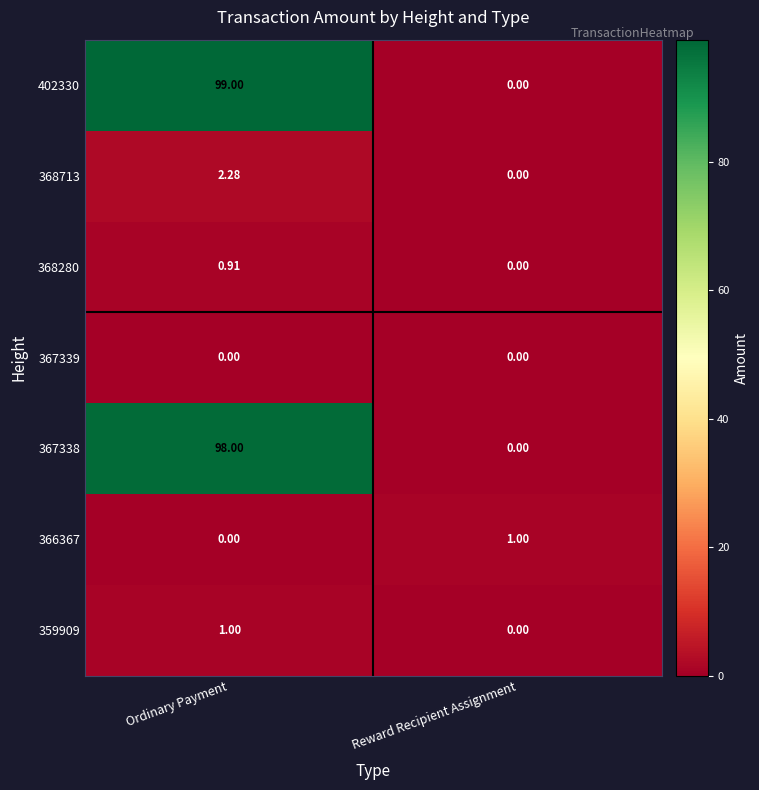

Which label corresponds to the largest value in the chart?

Ordinary Payment